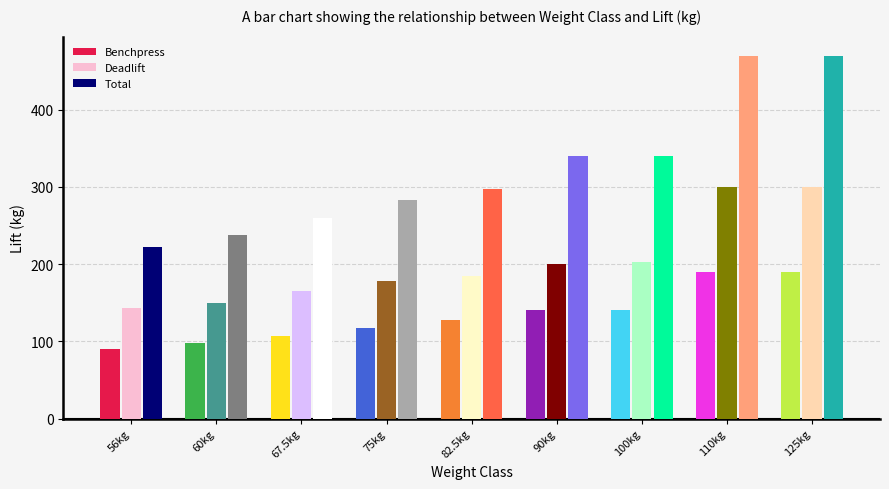

What is the difference between the Deadlift values at 56kg and 67.5kg?

22.5